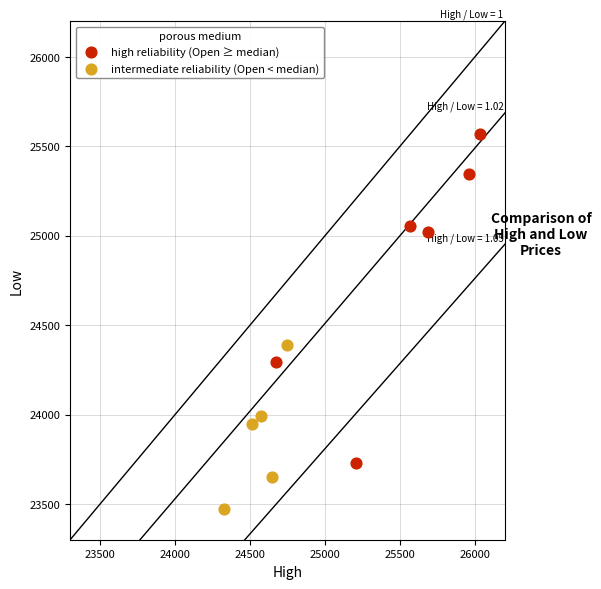

Which series has the widest spread of Y values?

high reliability (Open ≥ median)